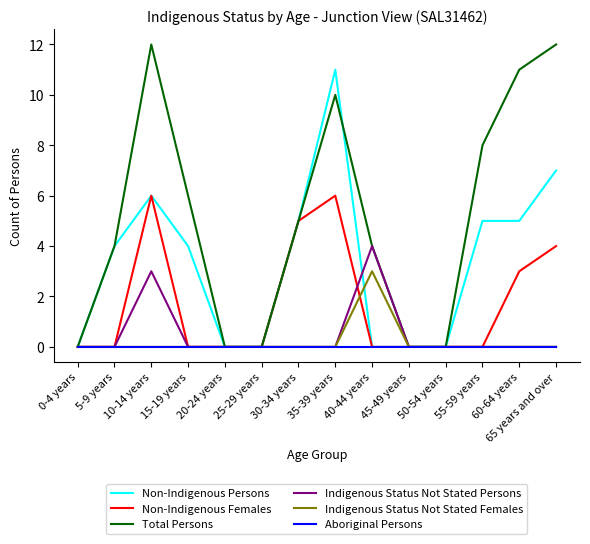

True or false: Non-Indigenous Females has a value of 0 at 25-29 years.

True